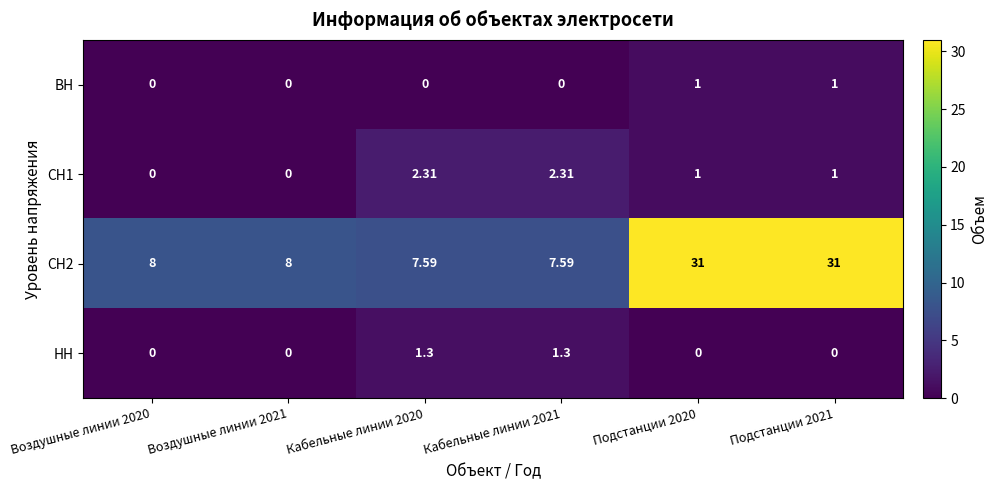

Is the value of ВН at Кабельные линии 2021 greater than the value of СН2 at Кабельные линии 2021?

No